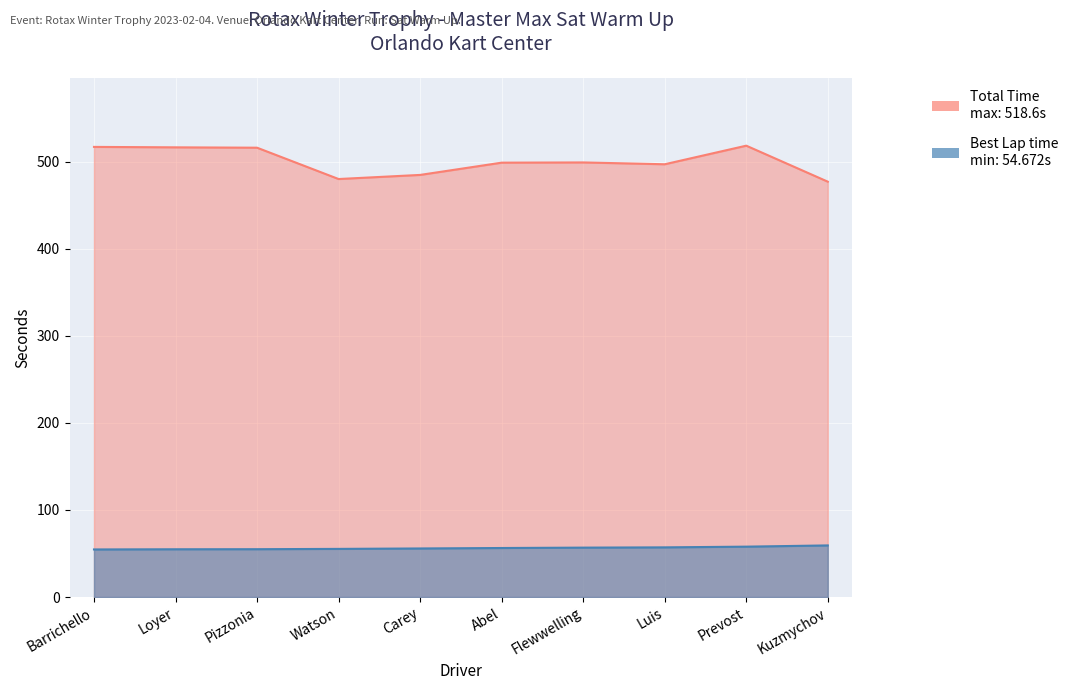

Reading left to right, what are all the values shown in this chart?

Total Time: 517.2	516.7	516.3	480.3	485.0	499.1	499.3	497.2	518.6	477.2
Best Lap time: 54.7	54.9	55.0	55.3	55.8	56.3	56.8	57.1	57.9	59.3